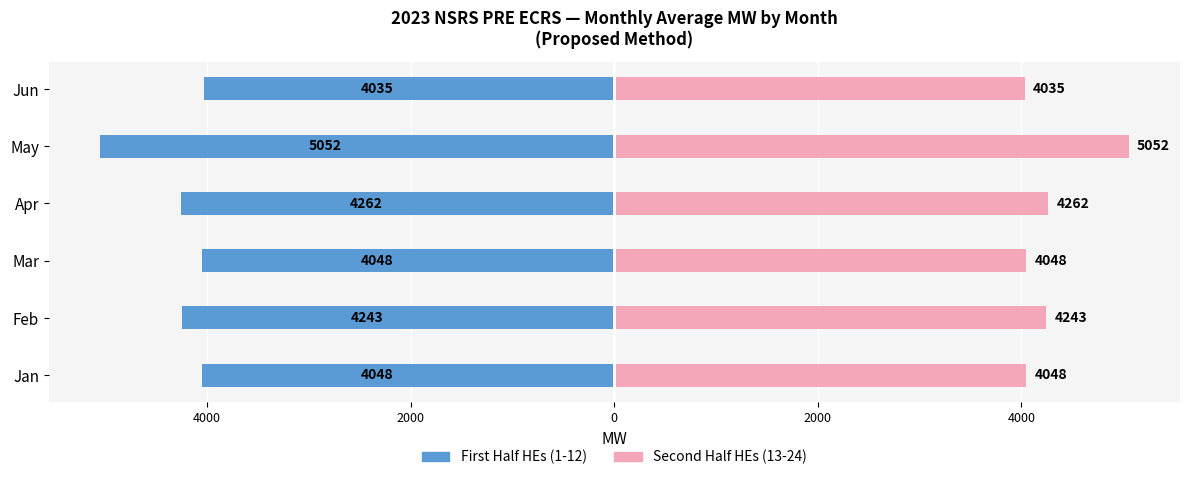

What is the average value of the First Half HEs (1-12) series?

-4281.5